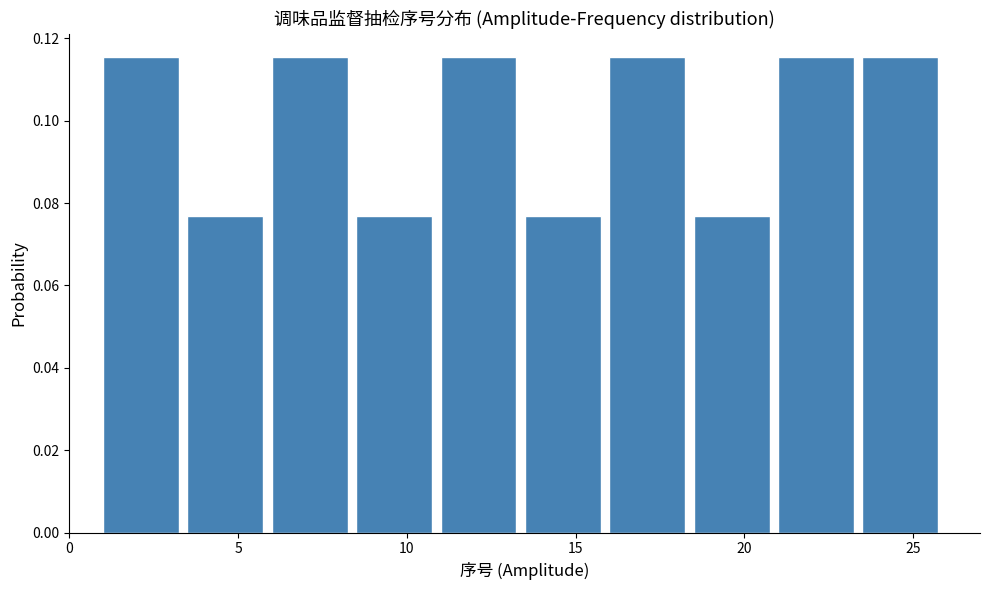

Reading left to right, transcribe this chart: for each bar, give the range it covers on the x-axis and its height. The values are not printed on the chart, so give them approximately, as read against the axis.

1.0 to 3.5: 0.116
3.5 to 6.0: 0.076
6.0 to 8.5: 0.116
8.5 to 11.0: 0.076
11.0 to 13.5: 0.116
13.5 to 16.0: 0.076
16.0 to 18.5: 0.116
18.5 to 21.0: 0.076
21.0 to 23.5: 0.116
23.5 to 26.0: 0.116